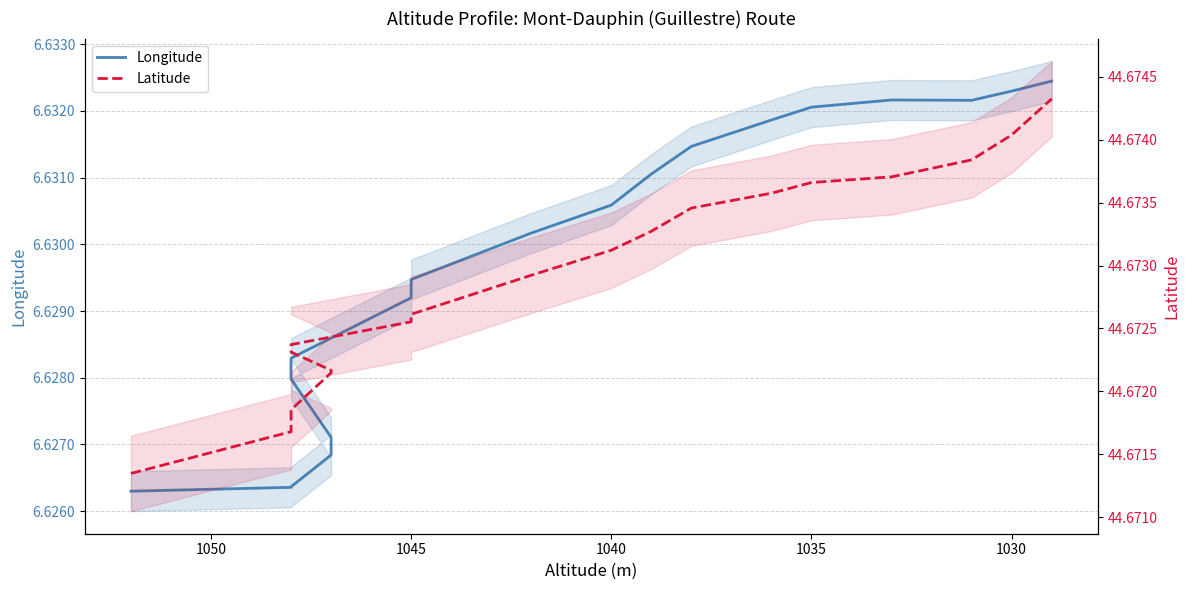

Rank the series by their maximum value, from lowest to highest.

Longitude, Latitude